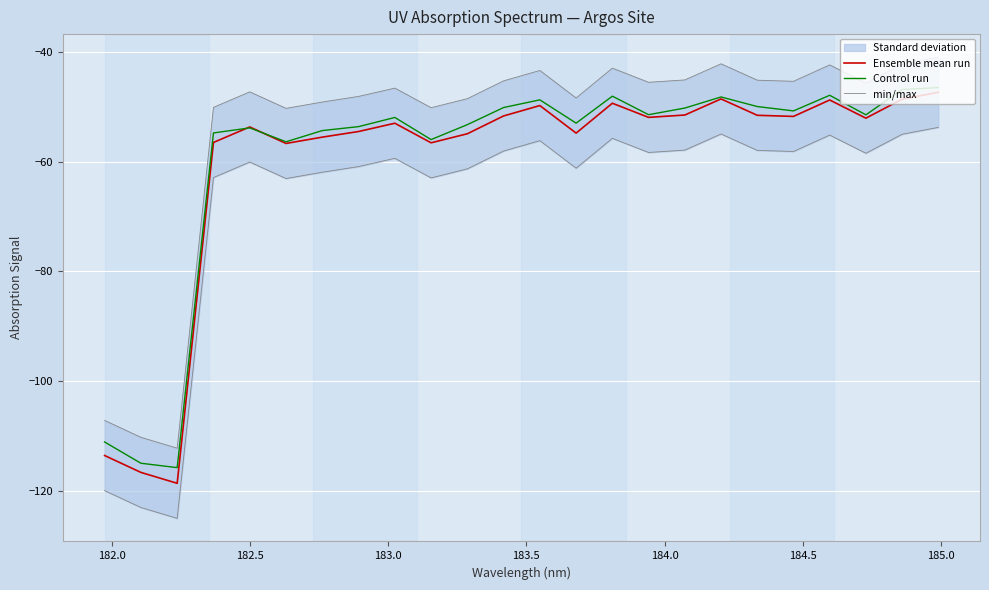

What is the minimum value for Ensemble mean run?

-118.6